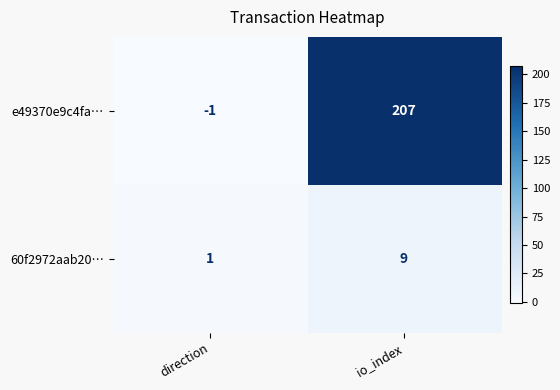

How many categories are shown in the chart?

2